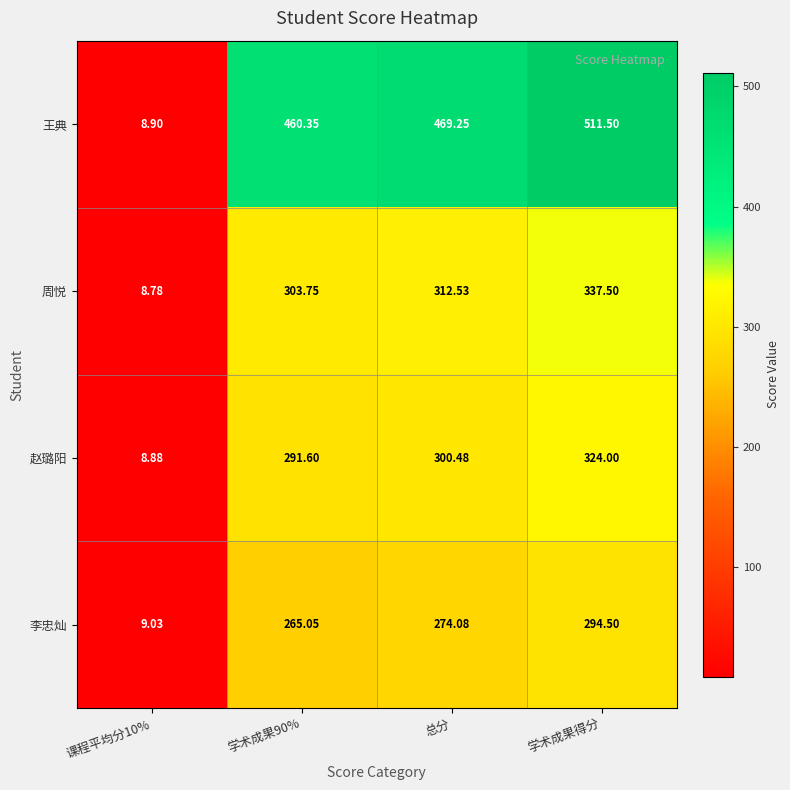

Which series has the widest spread of values?

王典